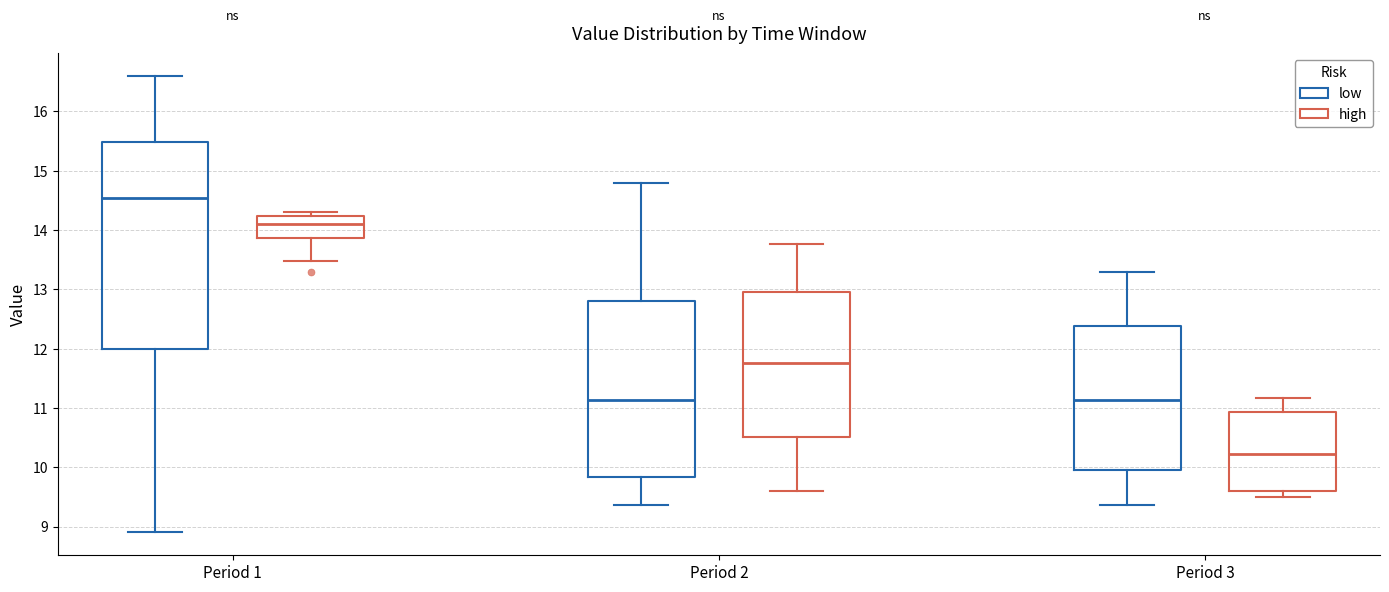

Which box's median line is the highest?

Period 1 (low)